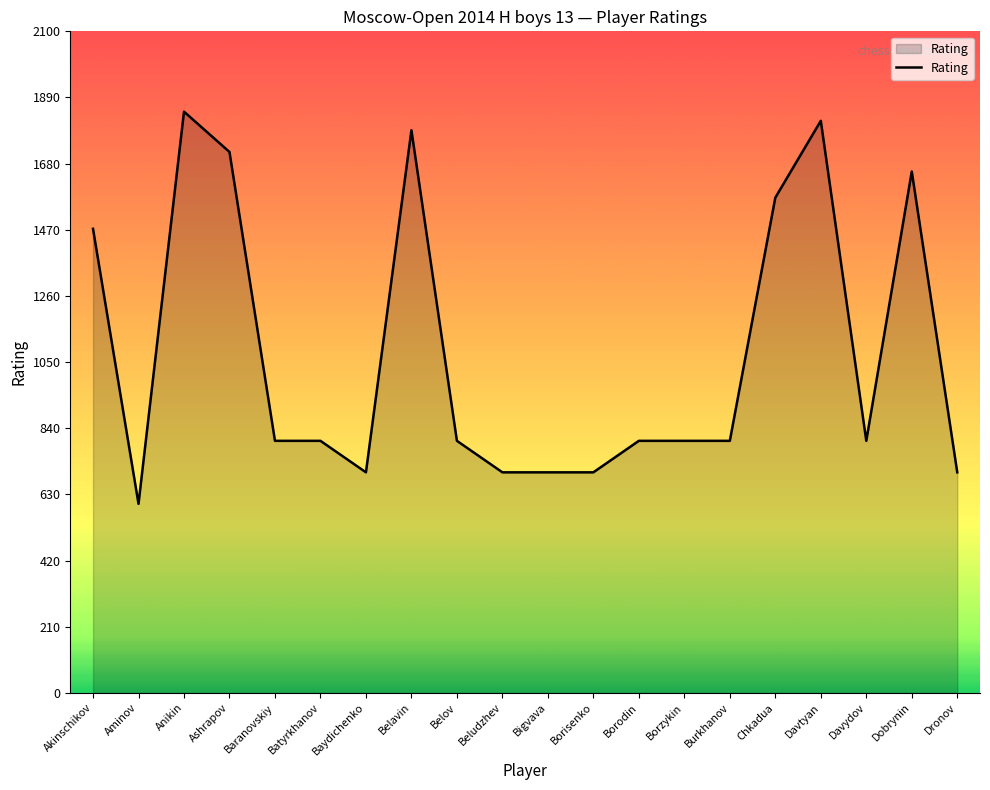

What is the average value?

1078